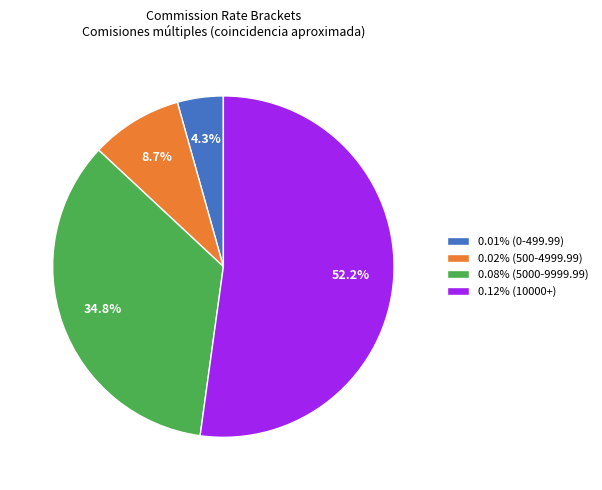

Combined, do 0.12% (10000+) and 0.01% (0-499.99) account for over 50%?

Yes